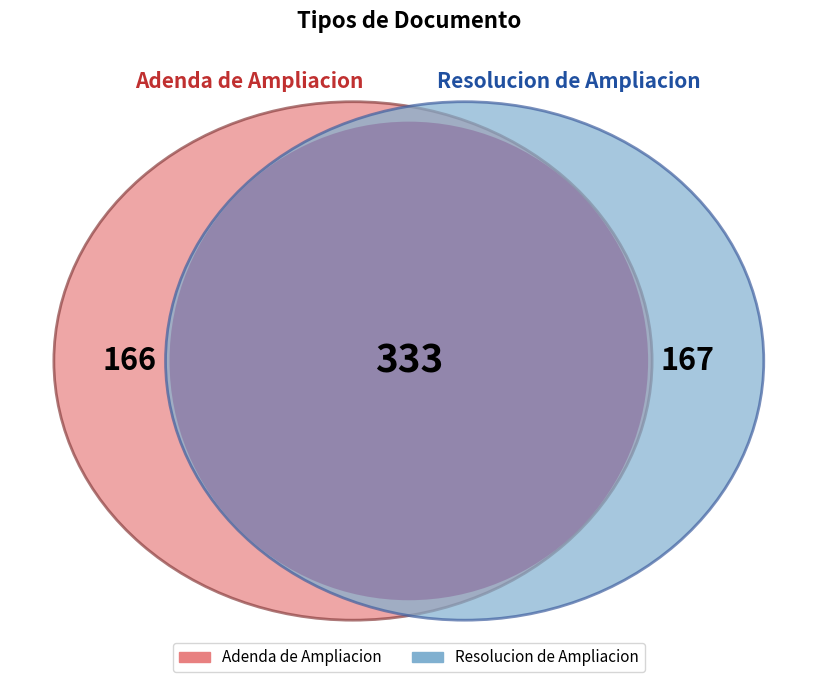

What is the smallest slice in the pie chart?

Adenda de Ampliacion